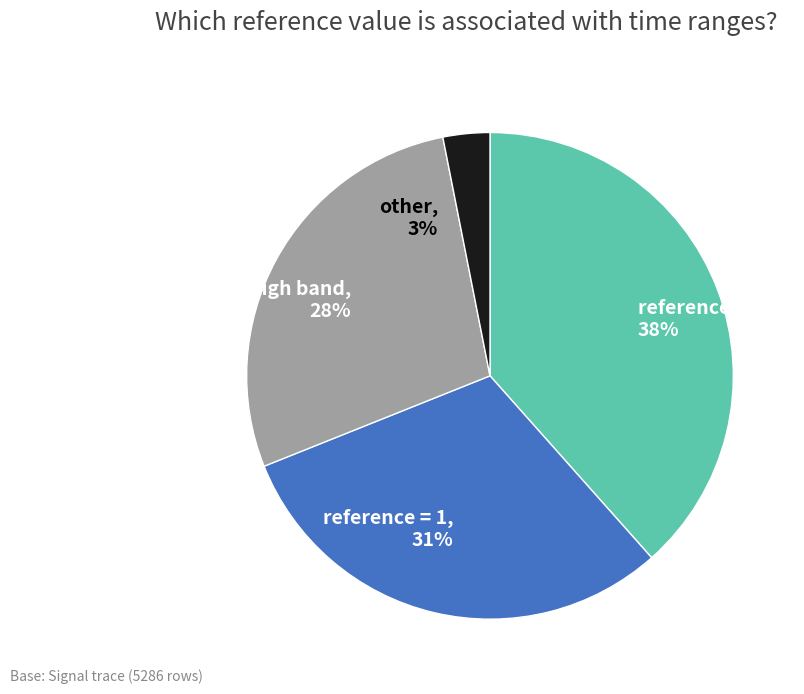

Count the number of slices in the pie.

4